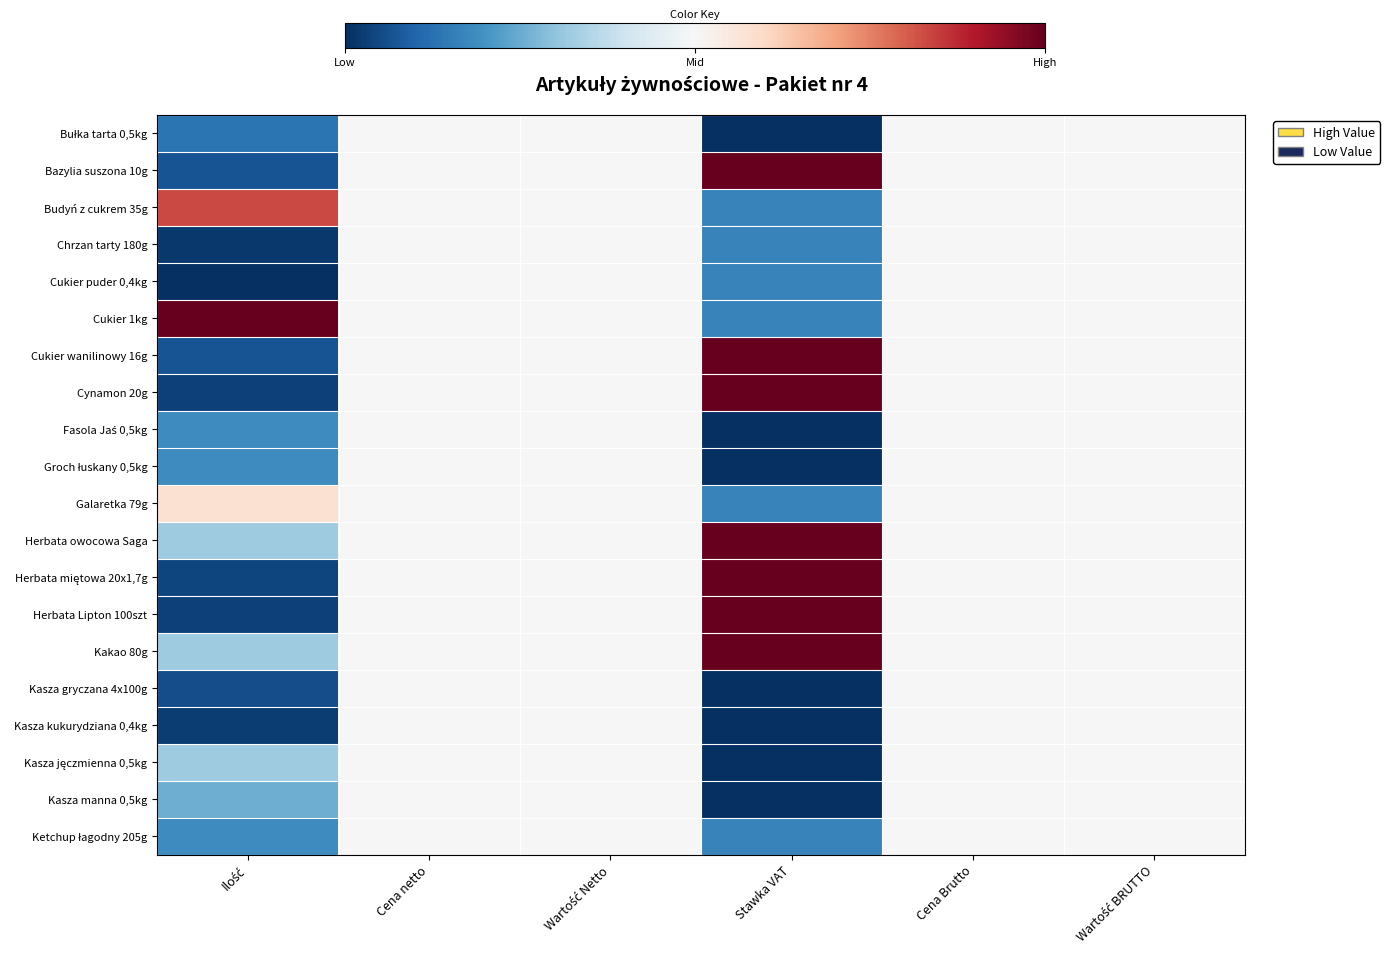

At Wartość BRUTTO, list the series in order from largest to smallest.

Bułka tarta 0,5kg, Bazylia suszona 10g, Budyń z cukrem 35g, Chrzan tarty 180g, Cukier puder 0,4kg, Cukier 1kg, Cukier wanilinowy 16g, Cynamon 20g, Fasola Jaś 0,5kg, Groch łuskany 0,5kg, Galaretka 79g, Herbata owocowa Saga, Herbata miętowa 20x1,7g, Herbata Lipton 100szt, Kakao 80g, Kasza gryczana 4x100g, Kasza kukurydziana 0,4kg, Kasza jęczmienna 0,5kg, Kasza manna 0,5kg, Ketchup łagodny 205g